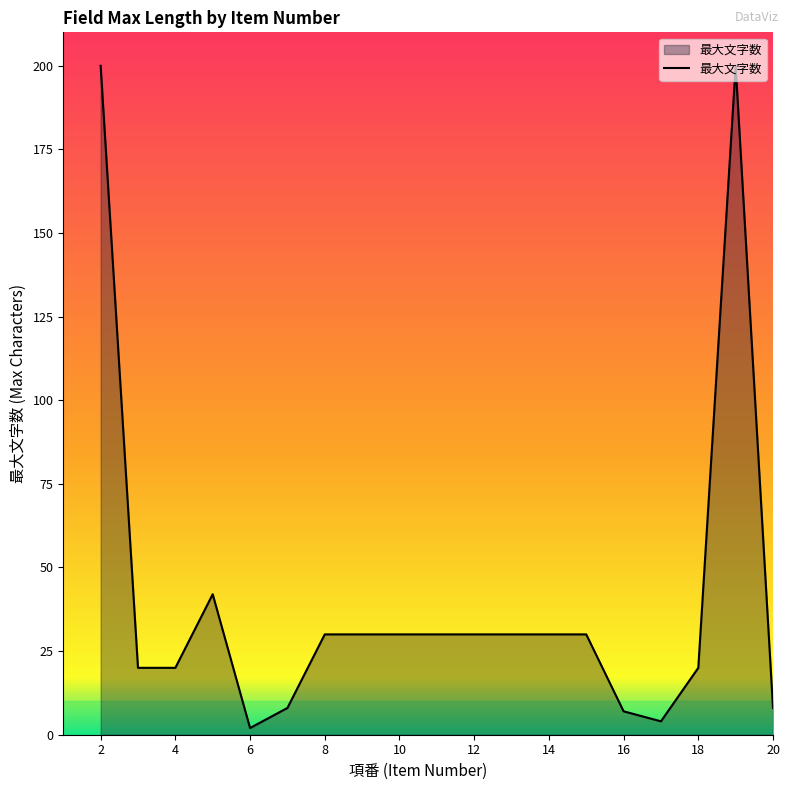

What is the difference between the maximum and minimum values?

198